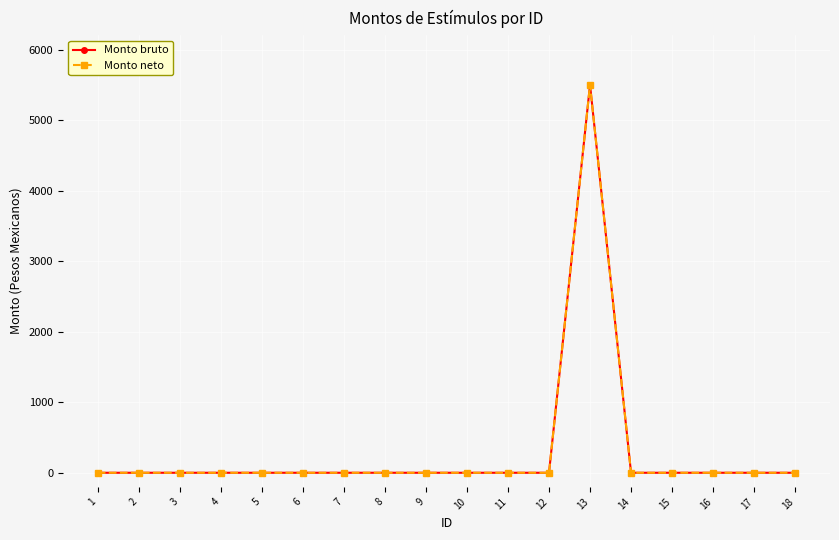

True or false: Monto bruto and Monto neto intersect in this chart.

False